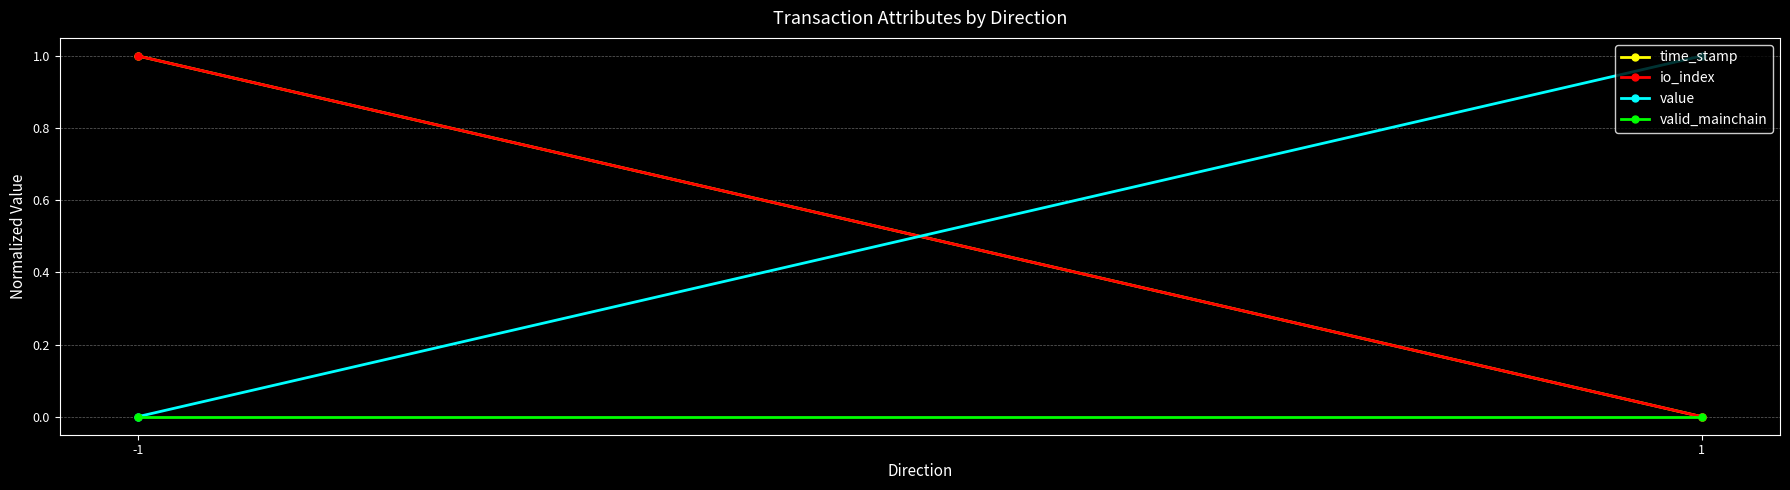

Reading left to right, extract all data points from this chart.

time_stamp: -1=1	1=0
io_index: -1=1	1=0
value: -1=0	1=1
valid_mainchain: -1=0	1=0